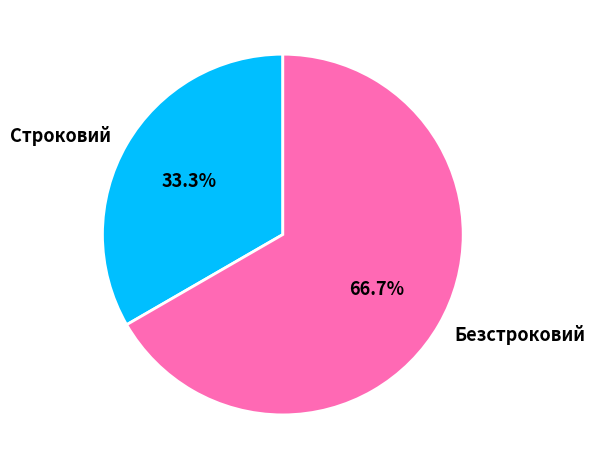

To the nearest percent, what is the difference between the Безстроковий and Строковий slice percentages?

33%